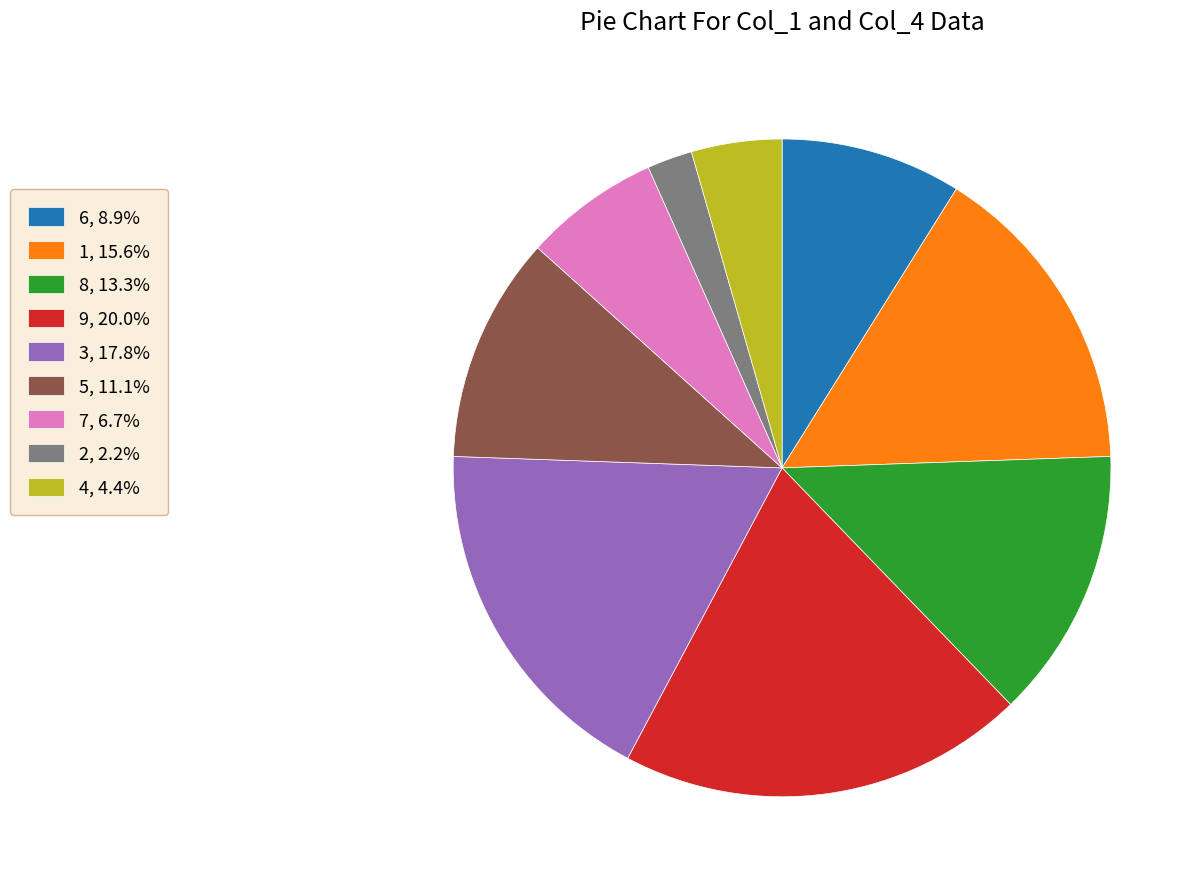

What is the largest slice in the pie chart?

9